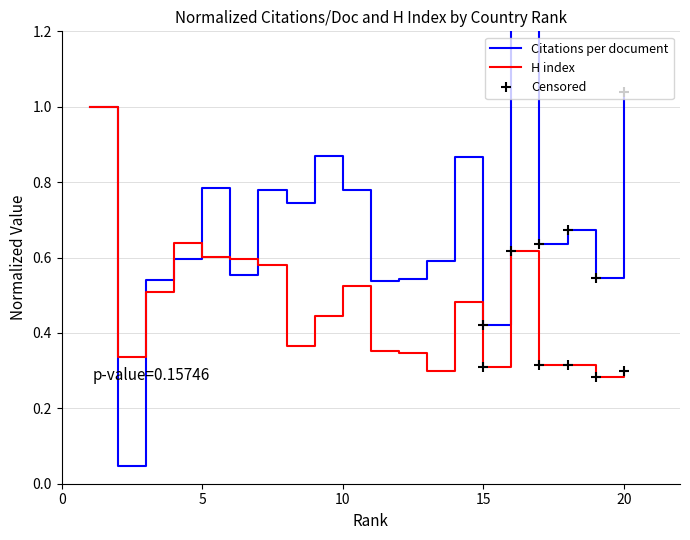

What is the greatest value displayed?

1.4